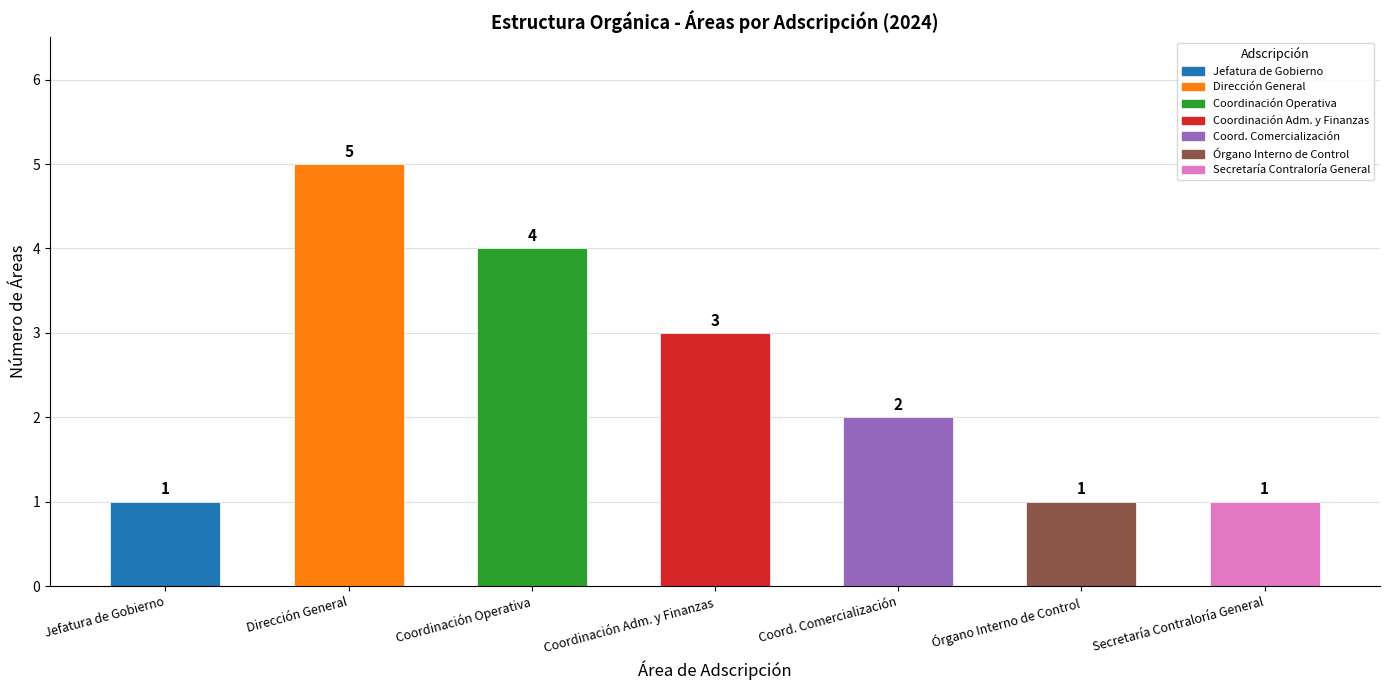

True or false: the data shows 1 at Órgano Interno de Control.

True